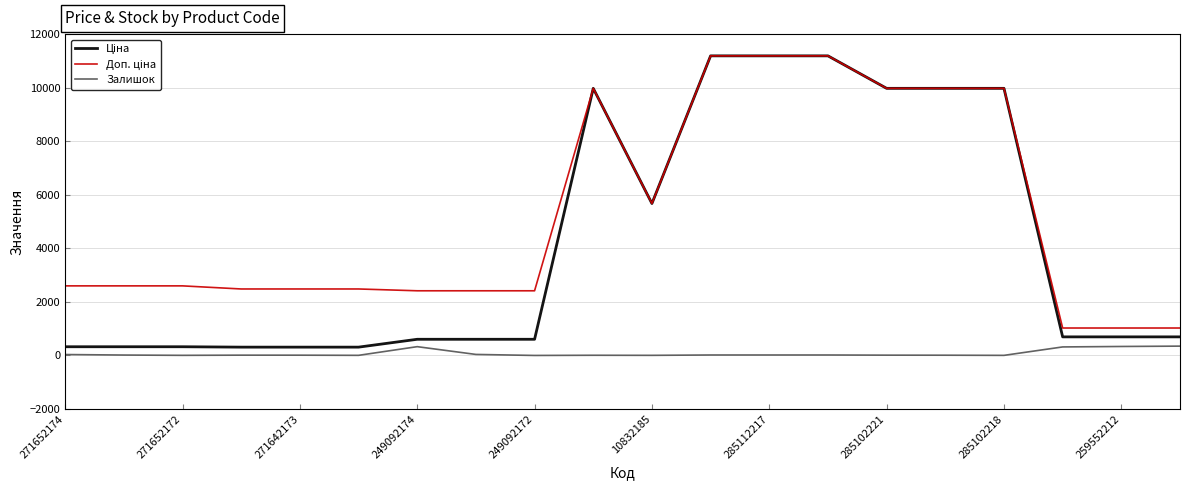

What is the maximum value shown in the chart?

11188.2